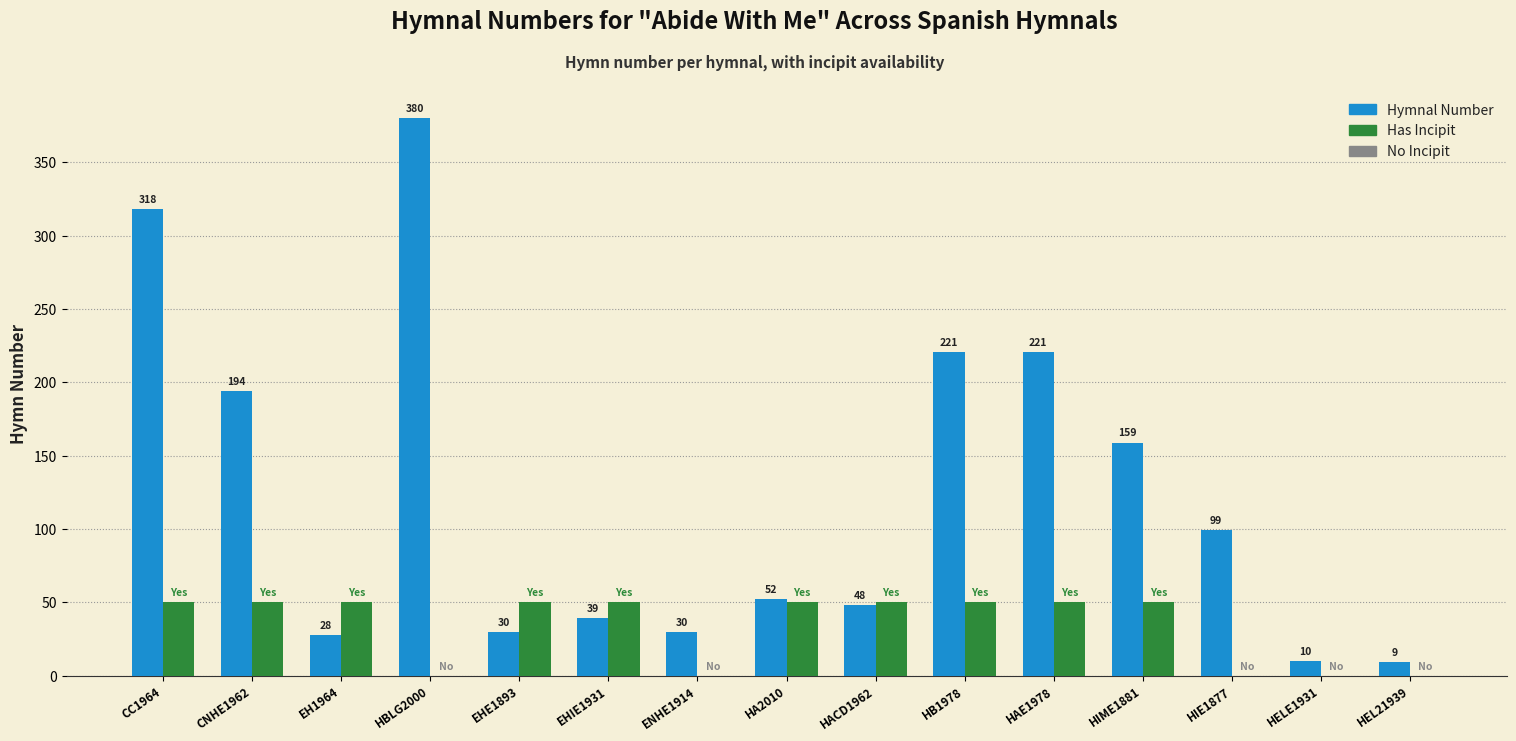

What is the maximum value shown in the chart?

380